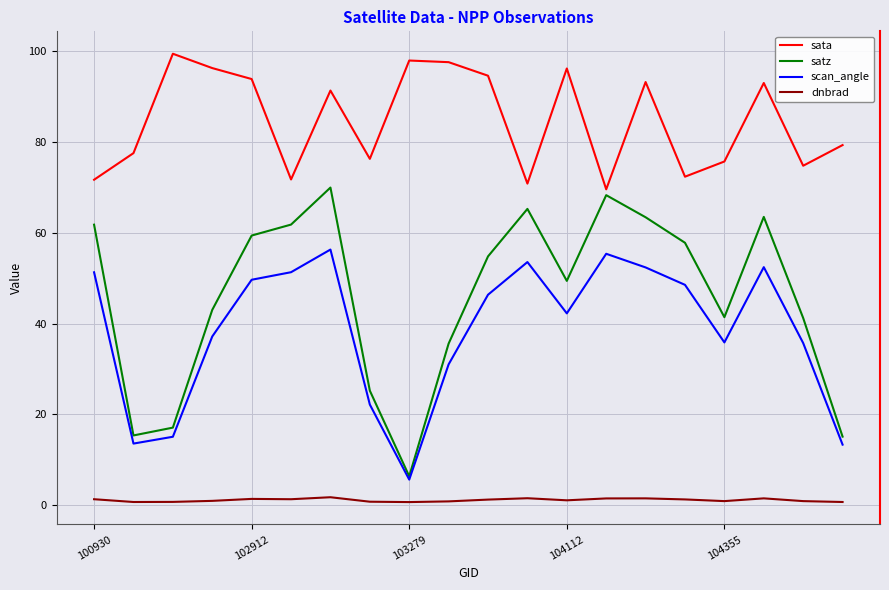

True or false: scan_angle has more than 0 interior local peaks.

True